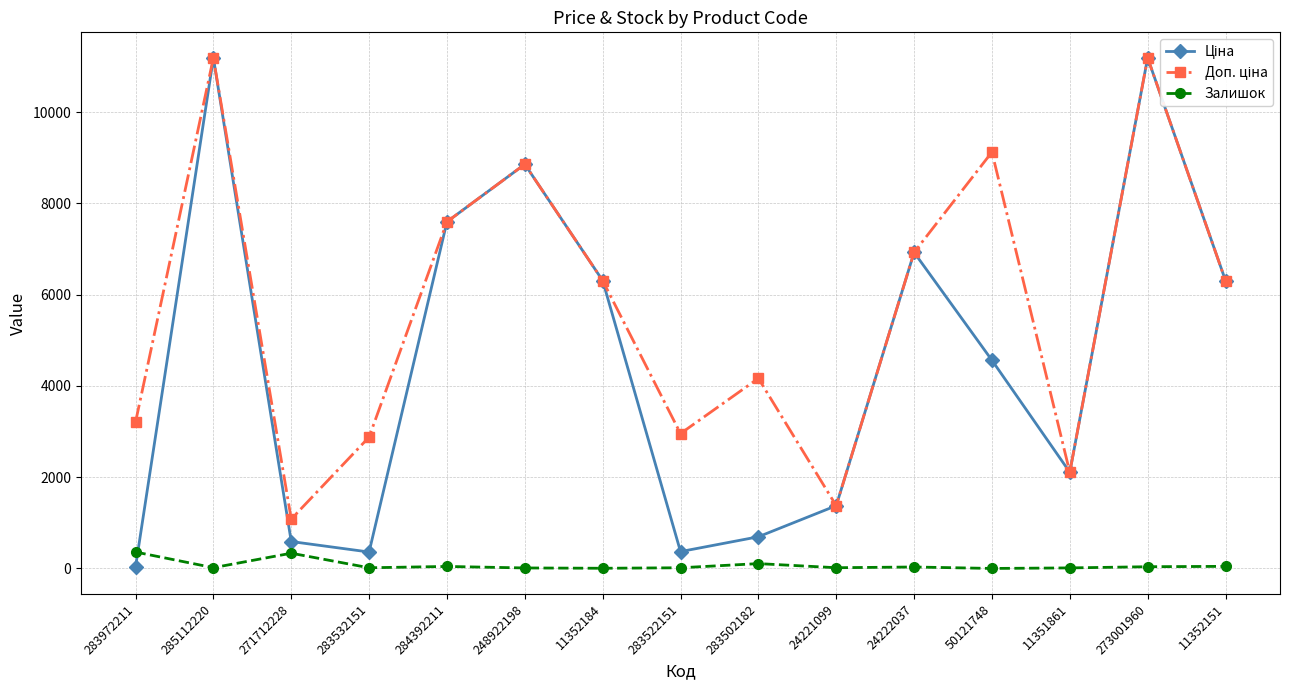

Where is the first local maximum for Залишок?

271712228